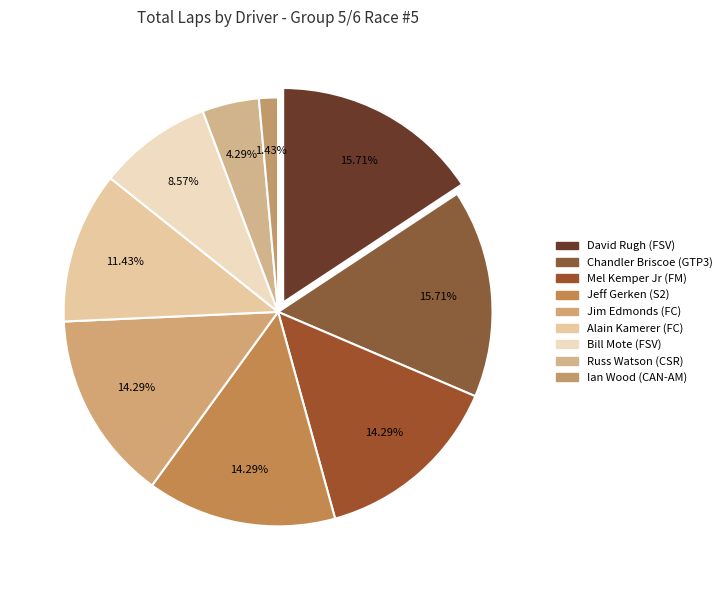

How many slices are in this pie chart?

9